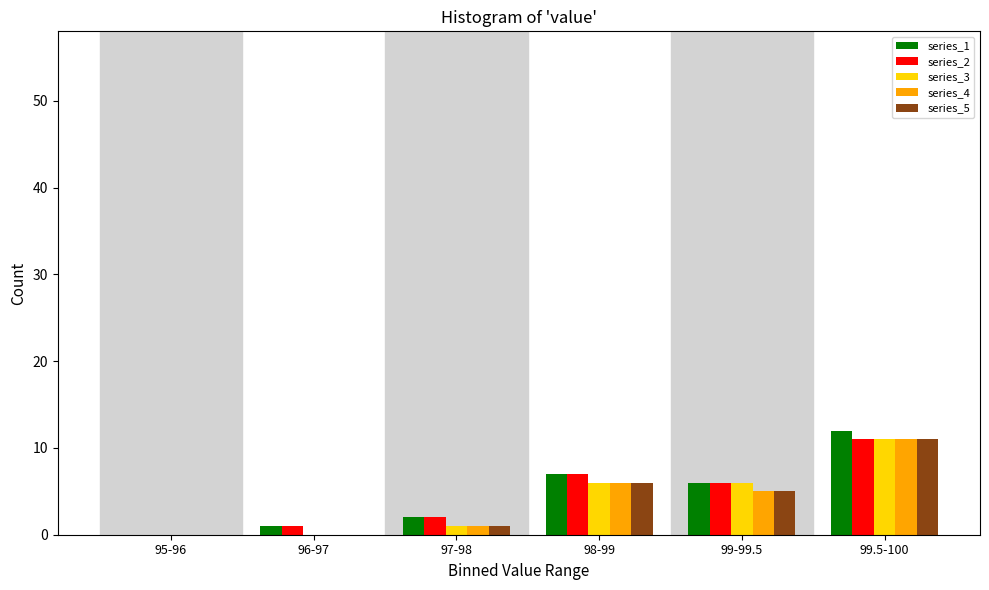

Reading left to right, transcribe all the data shown in this chart.

series_1: 95-96=0	96-97=1	97-98=2	98-99=7	99-99.5=6	99.5-100=12
series_2: 95-96=0	96-97=1	97-98=2	98-99=7	99-99.5=6	99.5-100=11
series_3: 95-96=0	96-97=0	97-98=1	98-99=6	99-99.5=6	99.5-100=11
series_4: 95-96=0	96-97=0	97-98=1	98-99=6	99-99.5=5	99.5-100=11
series_5: 95-96=0	96-97=0	97-98=1	98-99=6	99-99.5=5	99.5-100=11